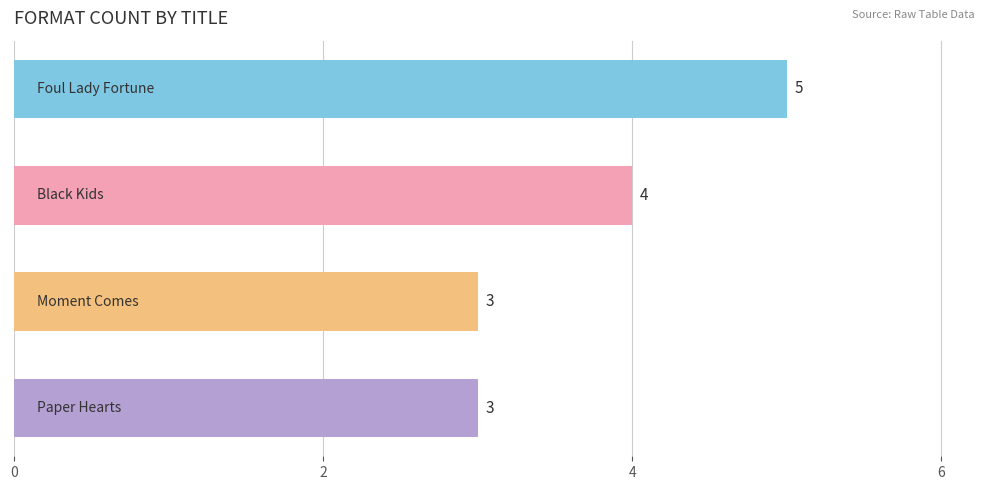

What is the average value?

4